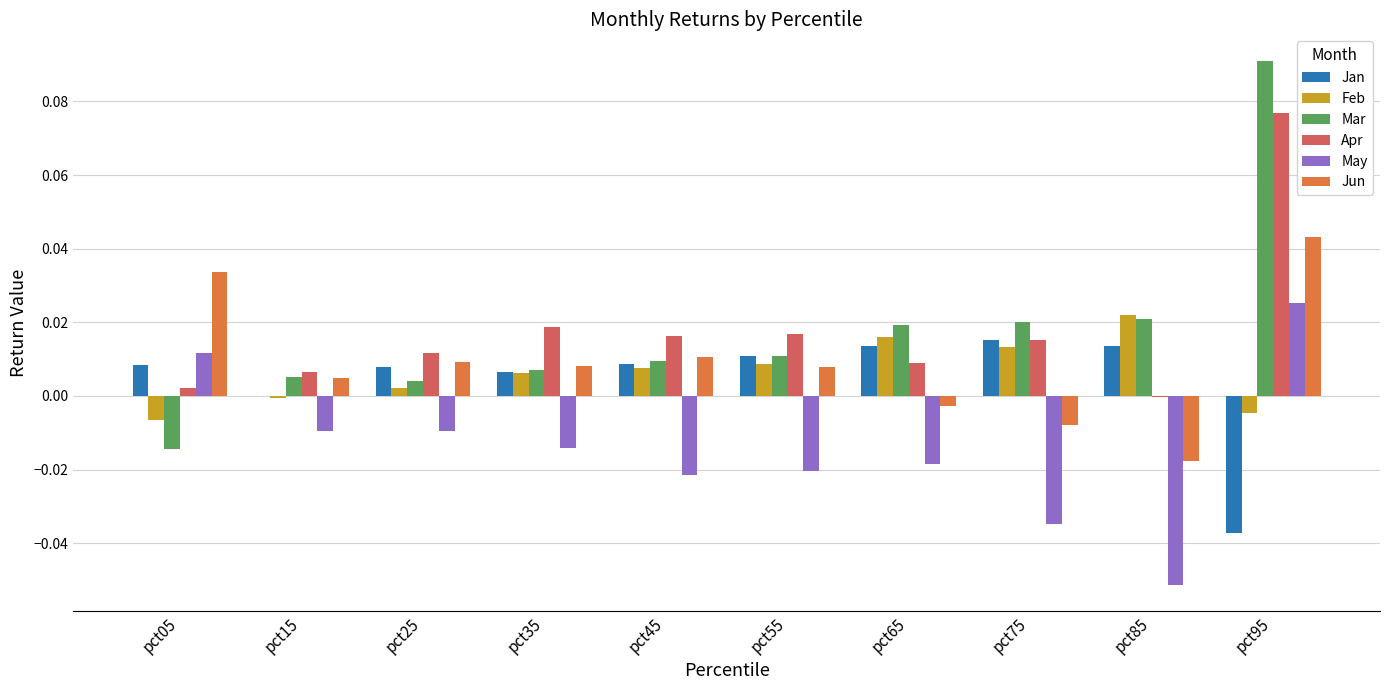

Which category has the highest value across all series?

pct95